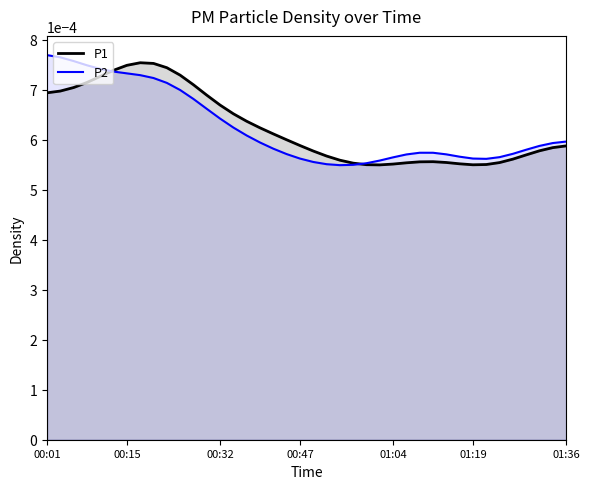

Count the number of data series in this chart.

2